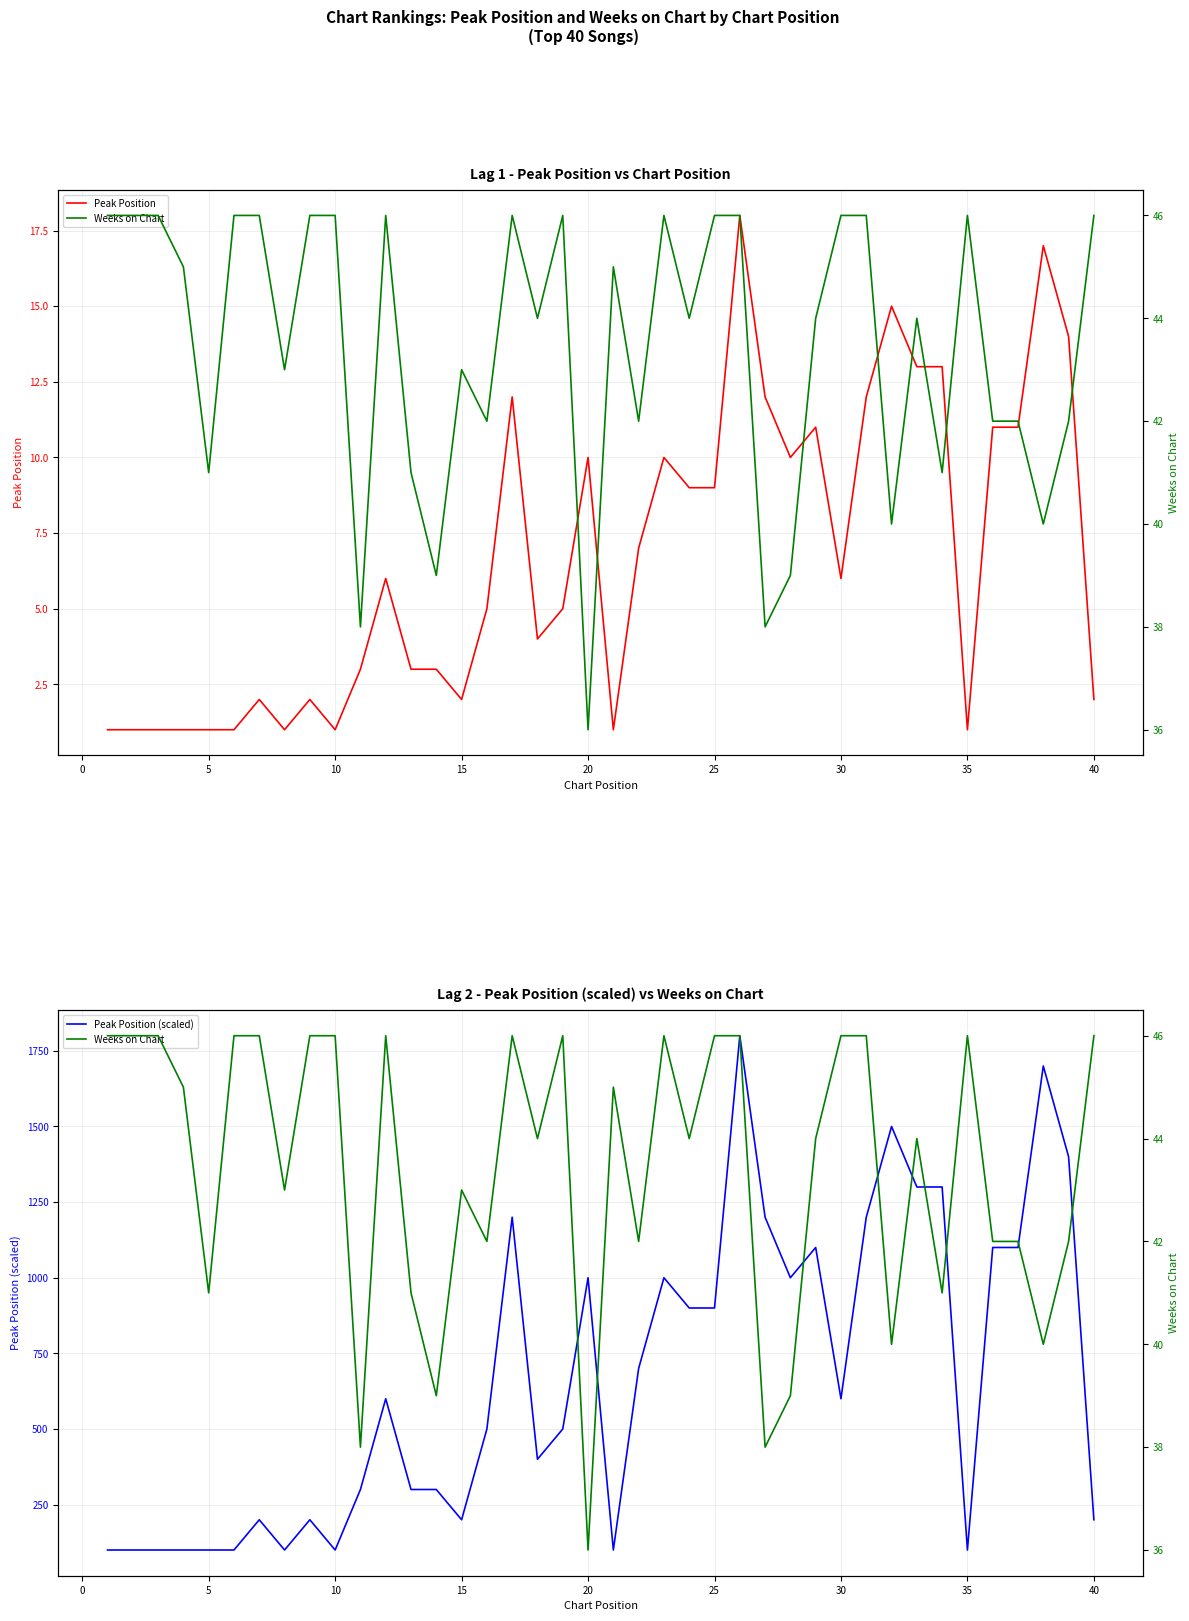

Reading right to left, what are all the values shown in this chart?

Peak Position: 2	14	17	11	11	1	13	13	15	12	6	11	10	12	18	9	9	10	7	1	10	5	4	12	5	2	3	3	6	3	1	2	1	2	1	1	1	1	1	1
Weeks on Chart: 46	42	40	42	42	46	41	44	40	46	46	44	39	38	46	46	44	46	42	45	36	46	44	46	42	43	39	41	46	38	46	46	43	46	46	41	45	46	46	46
Peak Position (scaled): 200	1400	1700	1100	1100	100	1300	1300	1500	1200	600	1100	1000	1200	1800	900	900	1000	700	100	1000	500	400	1200	500	200	300	300	600	300	100	200	100	200	100	100	100	100	100	100